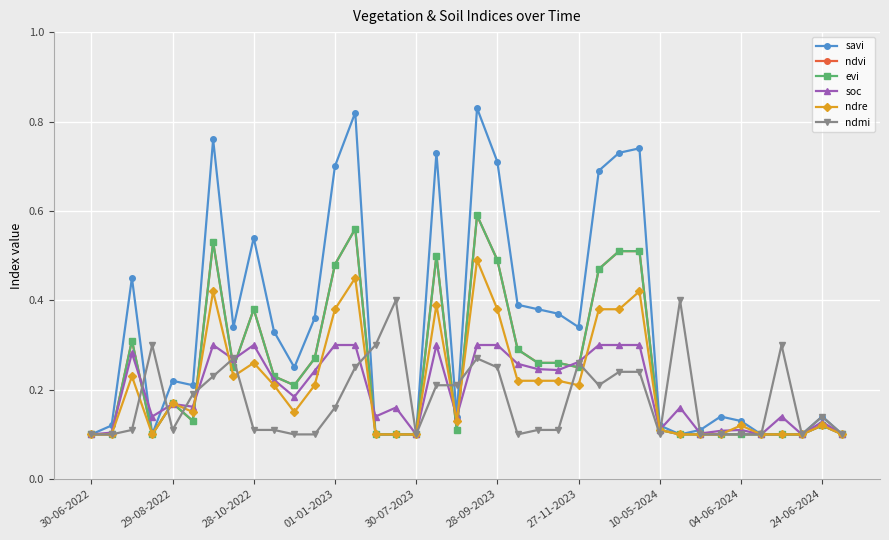

How many interior local peaks does the soc series have?

10